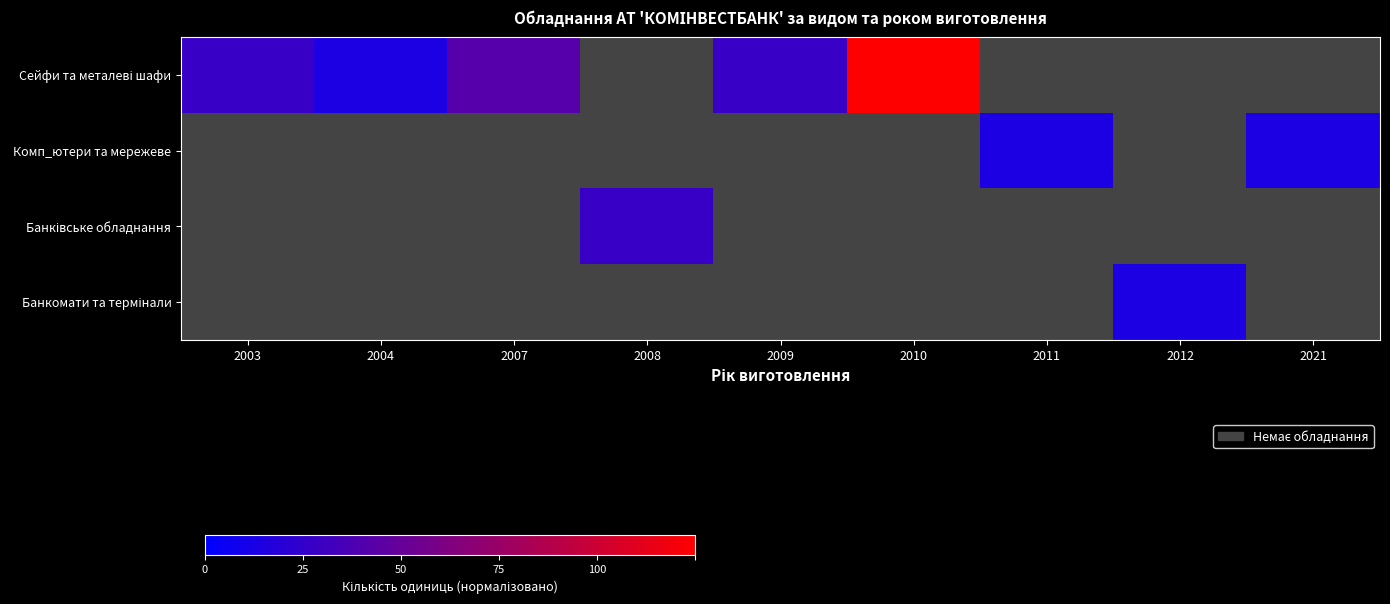

What is the sum of all Комп_ютери та мережеве values?

22.2